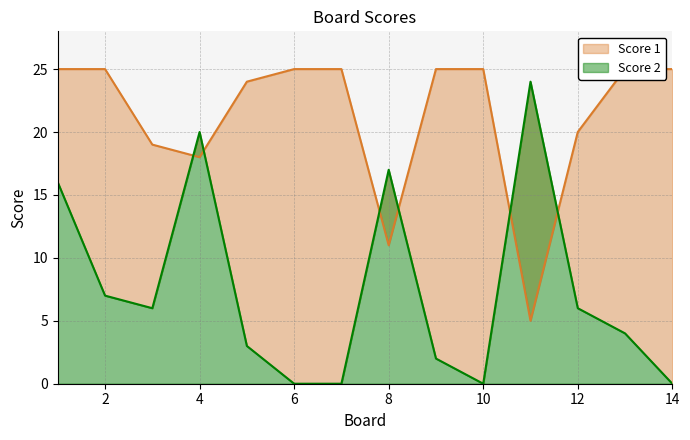

Reading left to right, what are all the values shown in this chart?

Score 1: 25	25	19	18	24	25	25	11	25	25	5	20	25	25
Score 2: 16	7	6	20	3	0	0	17	2	0	24	6	4	0